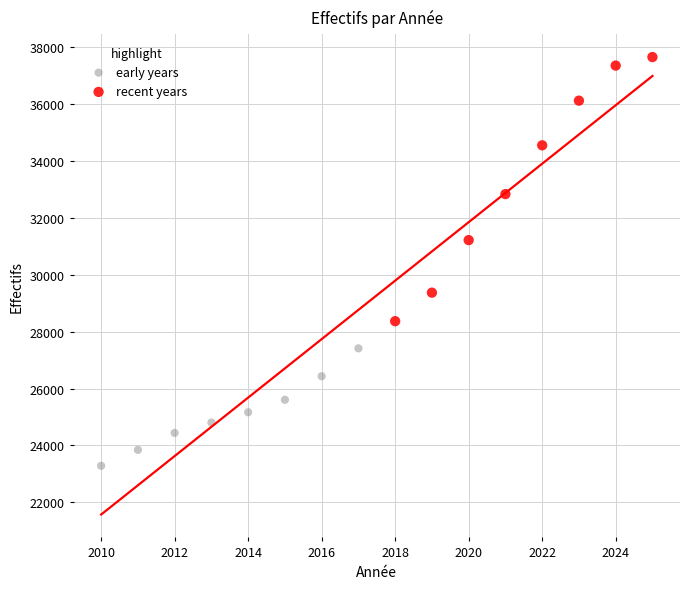

Which series contains the highest Y value?

recent years